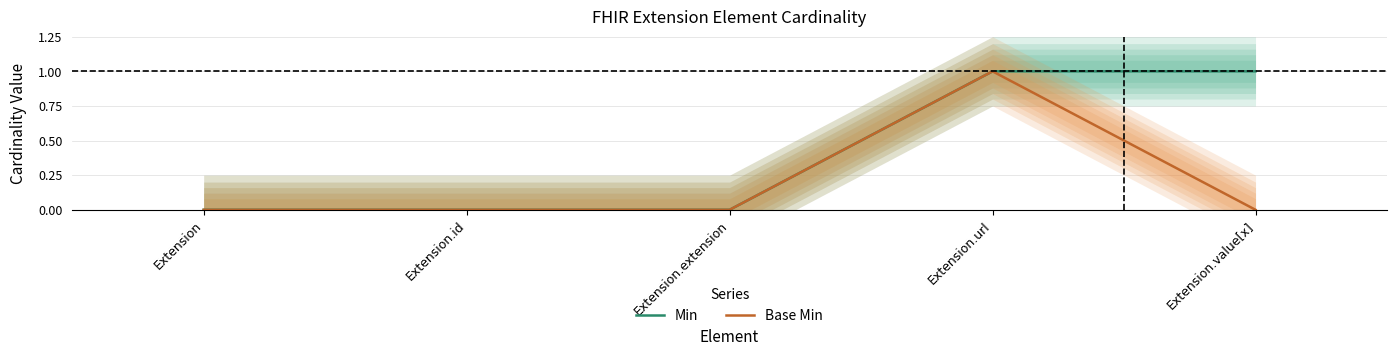

What is the maximum value for Base Min?

1